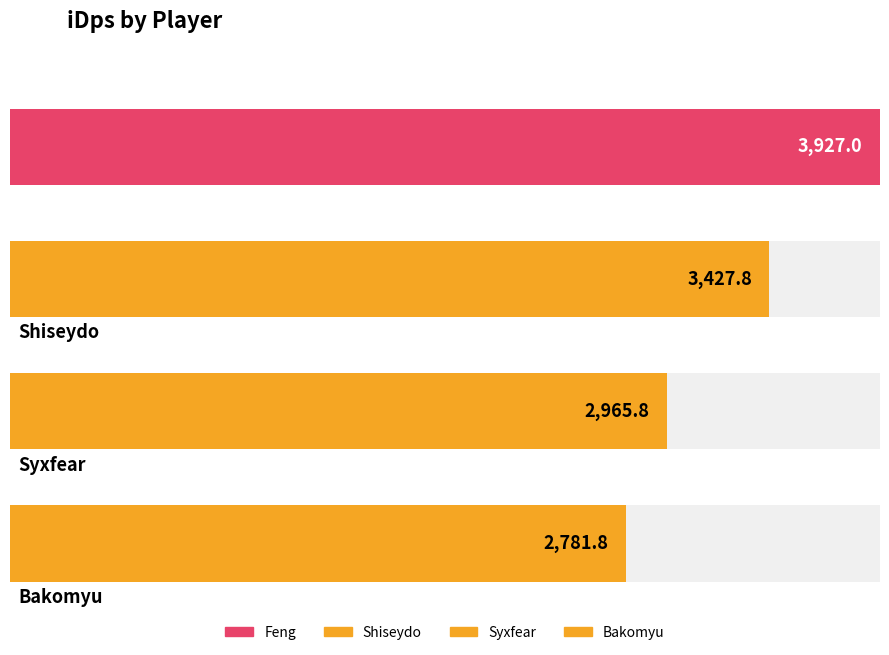

What is the smallest value displayed?

2781.8